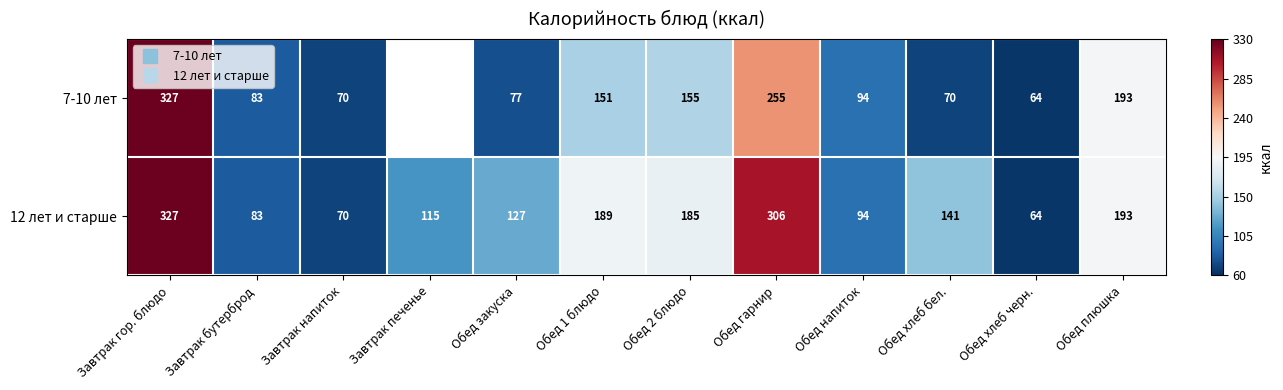

Which has a higher value, Обед хлеб черн. or Обед закуска?

Обед закуска